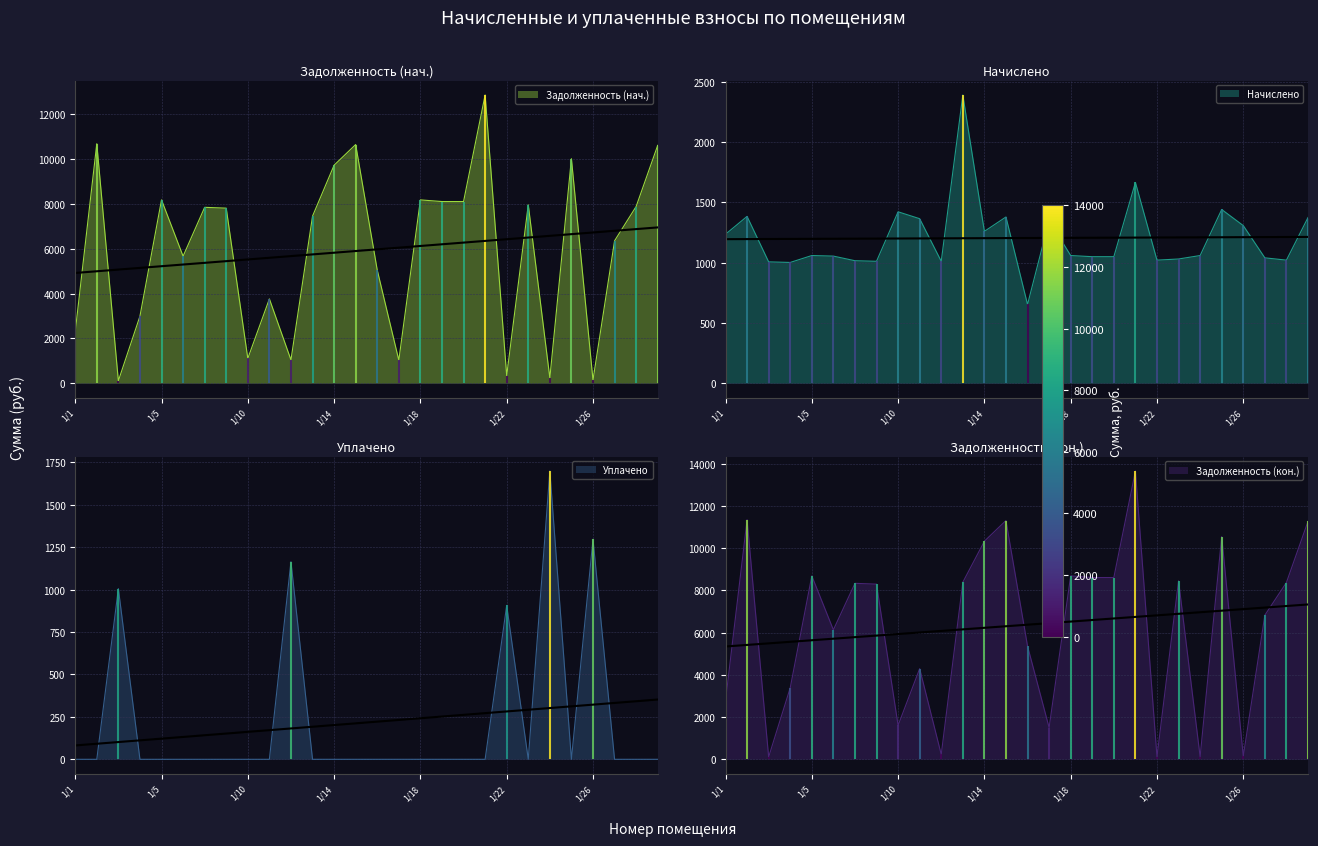

The value of zadolzhennost at 1/15 is 10647.4. True or false?

True